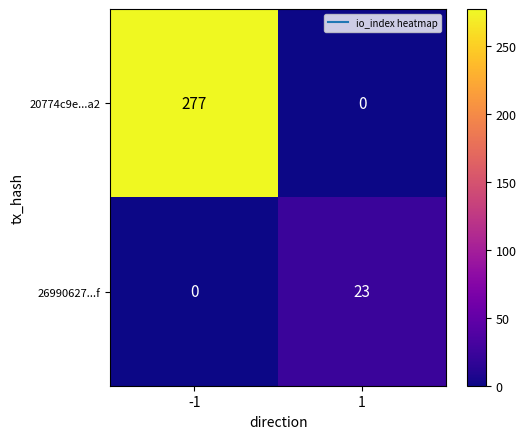

Read the 26990627...f value at 1.

23